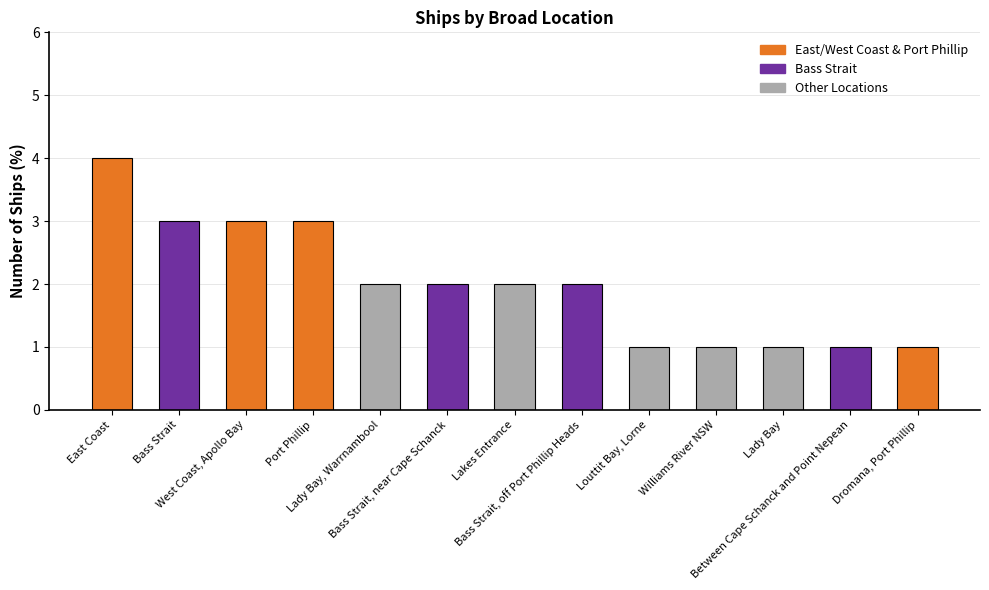

What is the minimum value shown in the chart?

1